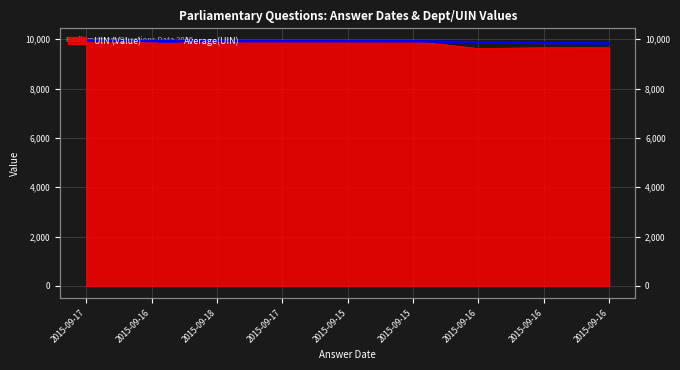

Reading right to left, list all the values displayed in this chart.

2015-09-16=9829.2	2015-09-16=9850.4	2015-09-16=9877.9	2015-09-15=9920.2	2015-09-15=9920.4	2015-09-17=9921.0	2015-09-18=9923.7	2015-09-16=9928.5	2015-09-17=9945.0